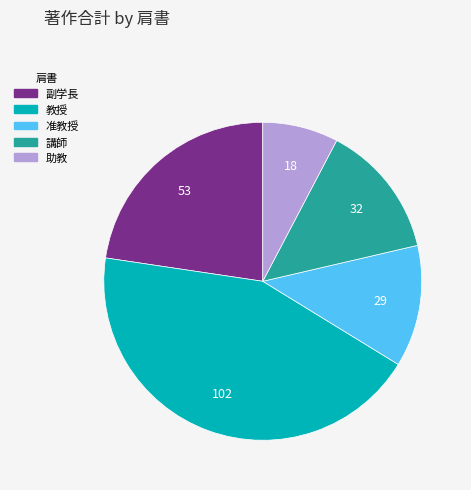

Is there a majority slice in this chart?

No